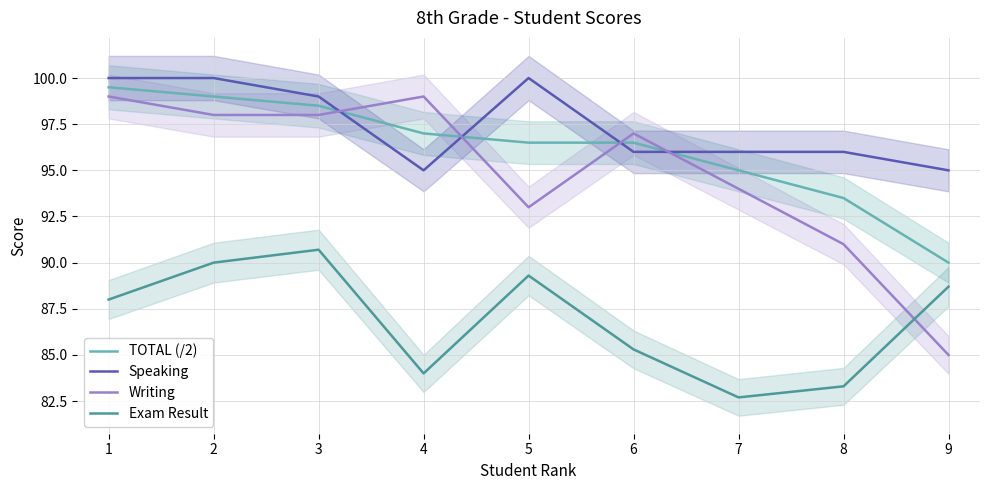

How many times do Speaking and Writing cross each other?

4